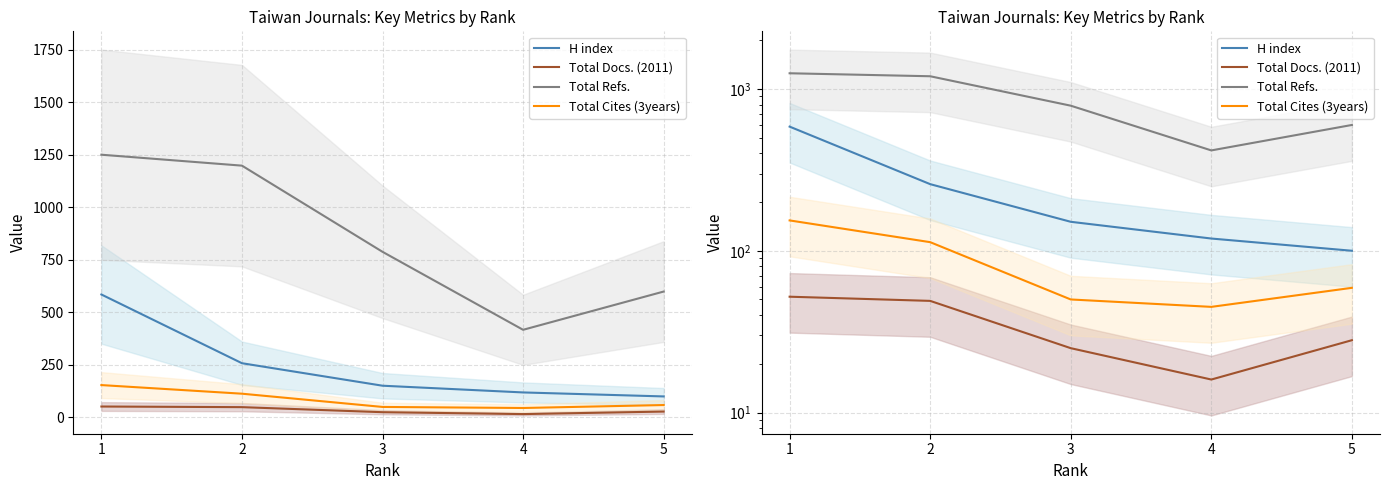

What is the difference between the highest and lowest values at 1?

1198